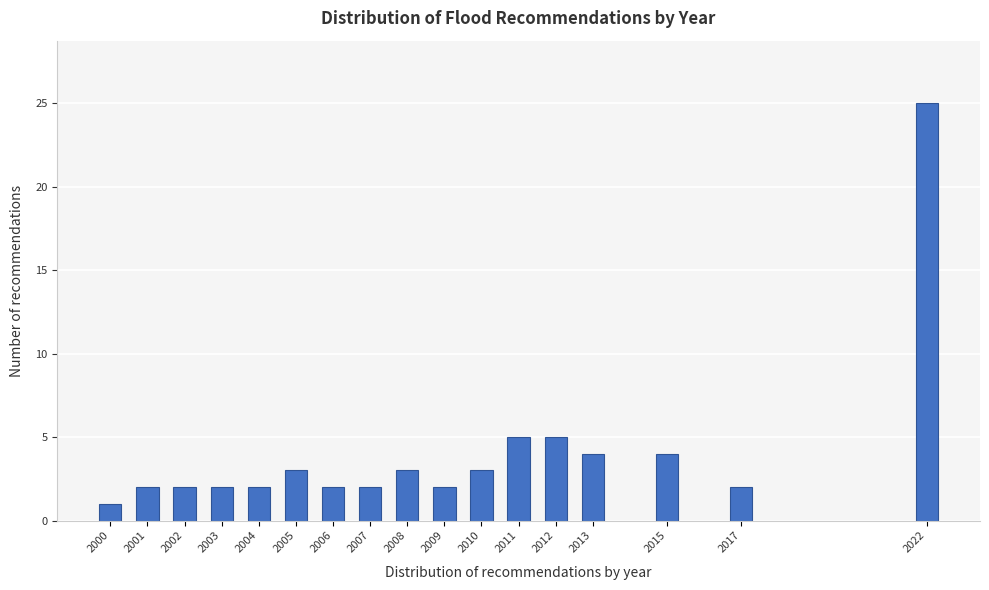

Reading right to left, what are all the values shown in this chart?

25	2	4	4	5	5	3	2	3	2	2	3	2	2	2	2	1